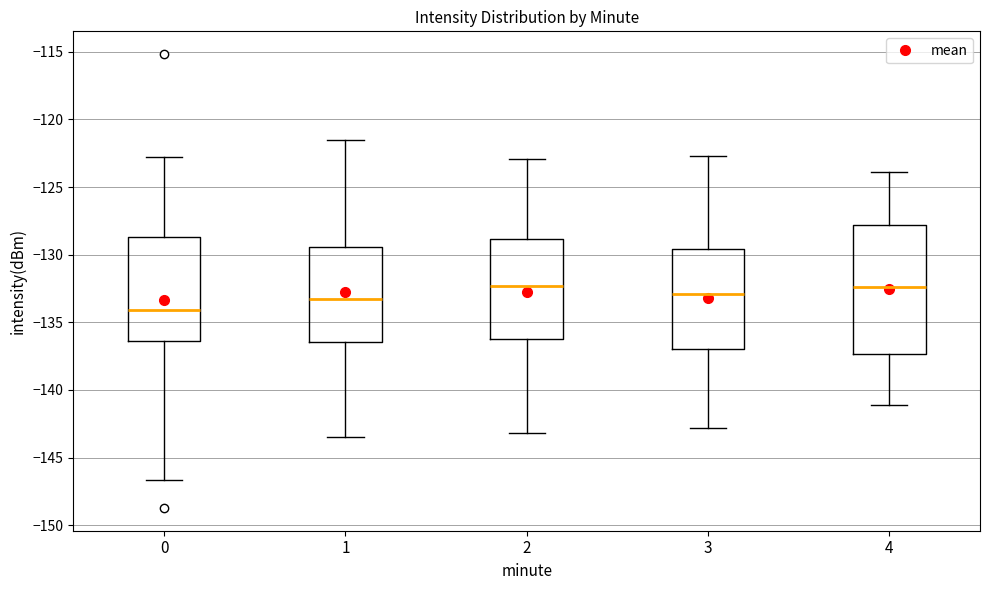

Reading left to right, transcribe this box plot: for each box, give where its median line is, the range the box spans, and where its two whiskers end, as read against the y-axis. The values are not printed on the chart, so give them approximately, as read against the axis.

0: median -134.0, box -136.5 to -128.5, whiskers -146.5 to -123.0
1: median -133.5, box -136.5 to -129.5, whiskers -143.5 to -121.5
2: median -132.5, box -136.0 to -129.0, whiskers -143.0 to -123.0
3: median -133.0, box -137.0 to -129.5, whiskers -143.0 to -122.5
4: median -132.5, box -137.5 to -128.0, whiskers -141.0 to -124.0